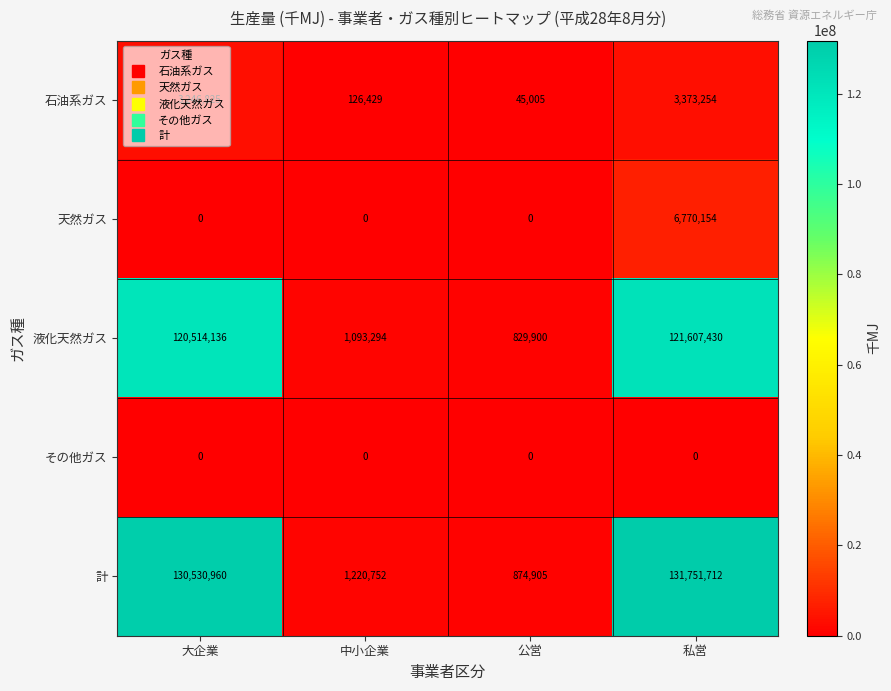

Read the 計 value at 中小企業, to the nearest 50.

1220750